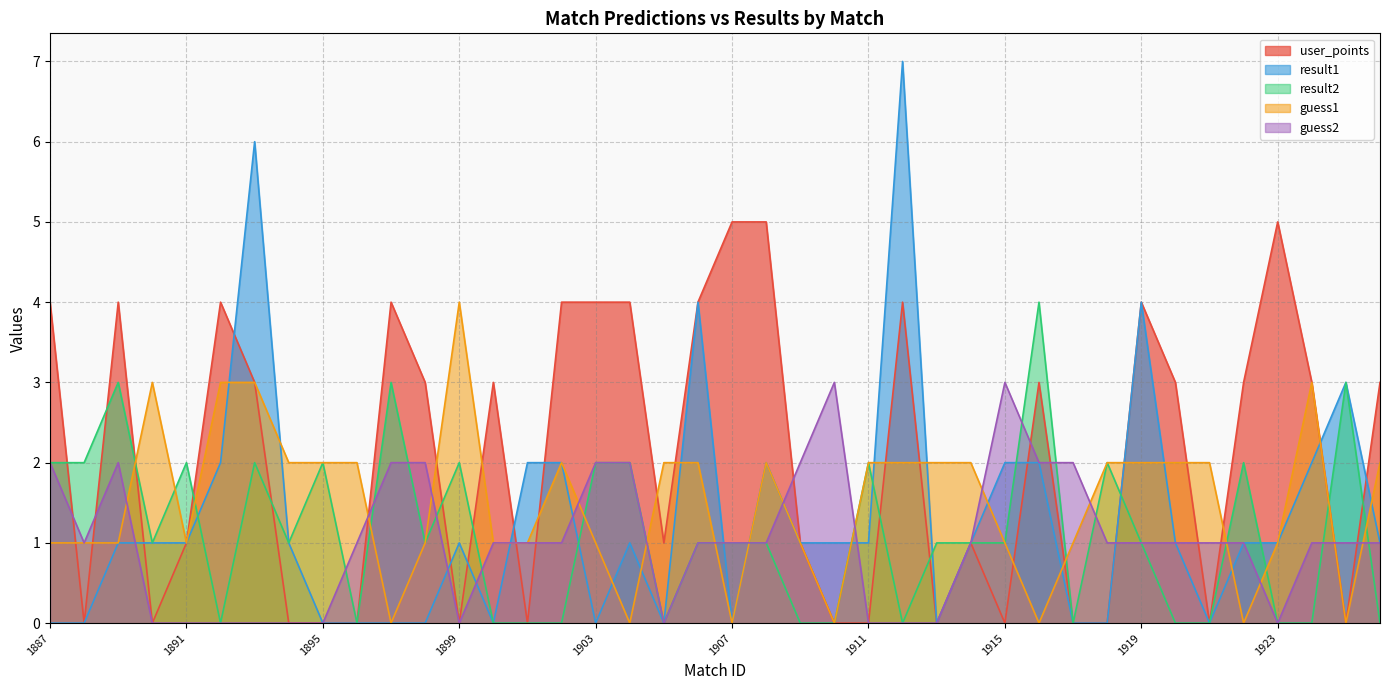

What is the value of the result2 point at the 4th from the left?

1